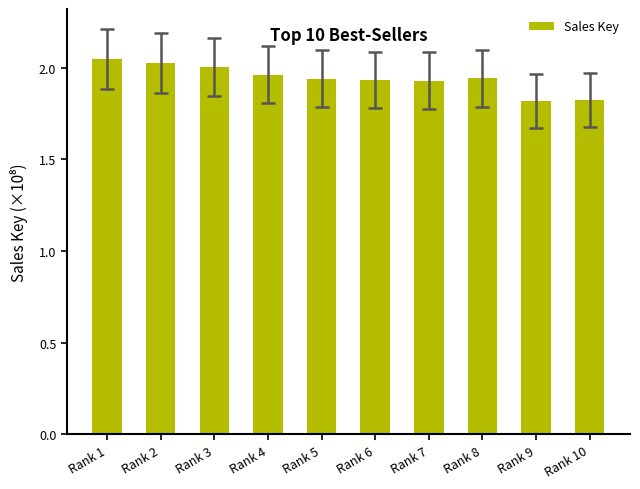

What is the ratio of the value at Rank 7 to the value at Rank 10?

1.1